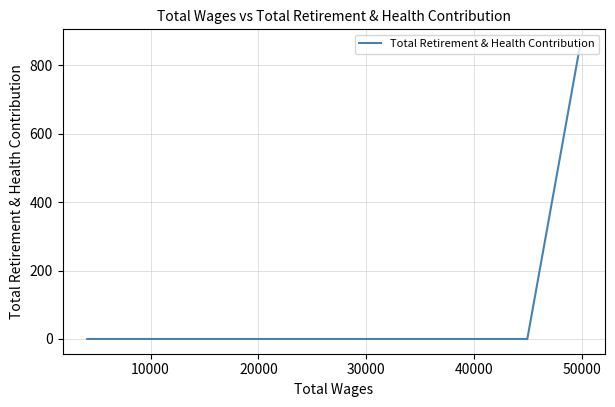

What is the sum of all values?

862